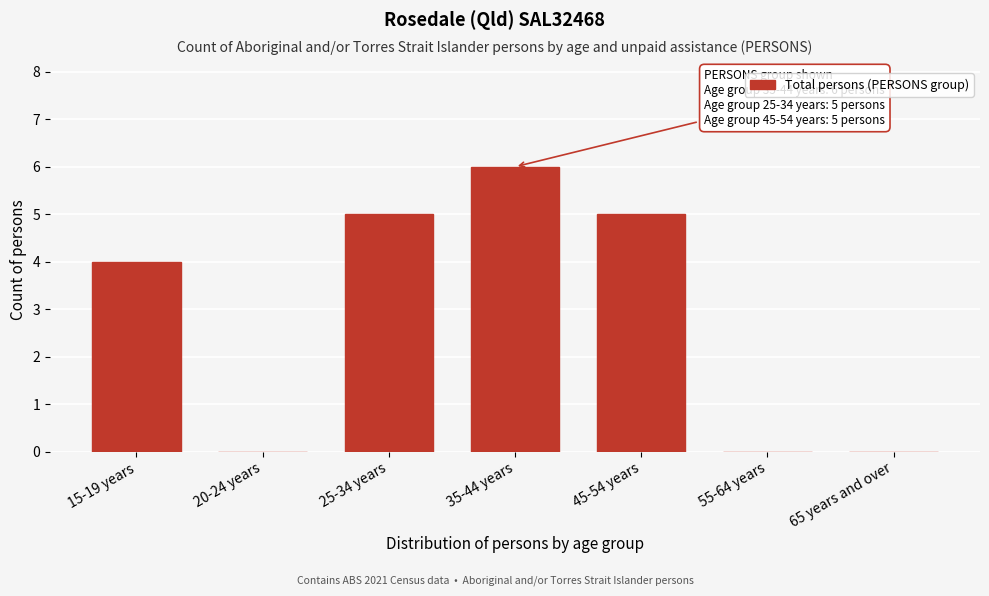

Reading left to right, transcribe all the data shown in this chart.

15-19 years=4	20-24 years=0	25-34 years=5	35-44 years=6	45-54 years=5	55-64 years=0	65 years and over=0